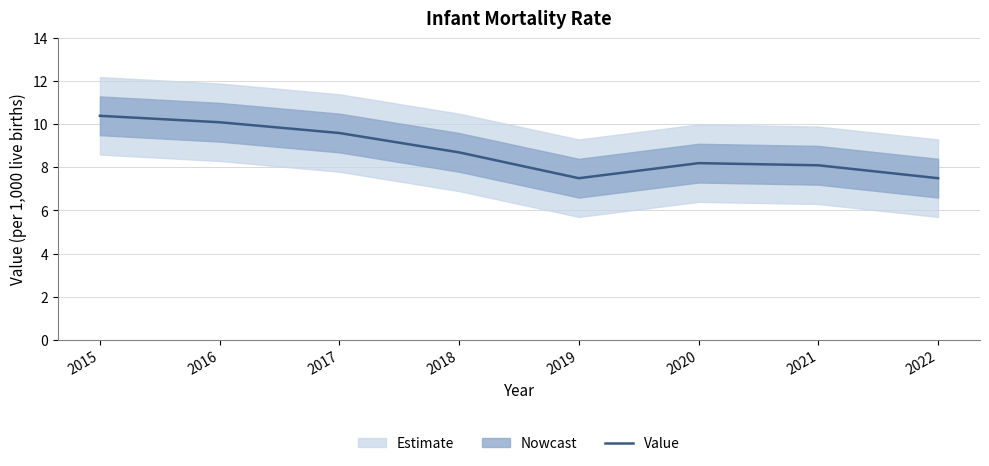

Reading right to left, extract all data points from this chart.

2022=7.5	2021=8.1	2020=8.2	2019=7.5	2018=8.7	2017=9.6	2016=10.1	2015=10.4